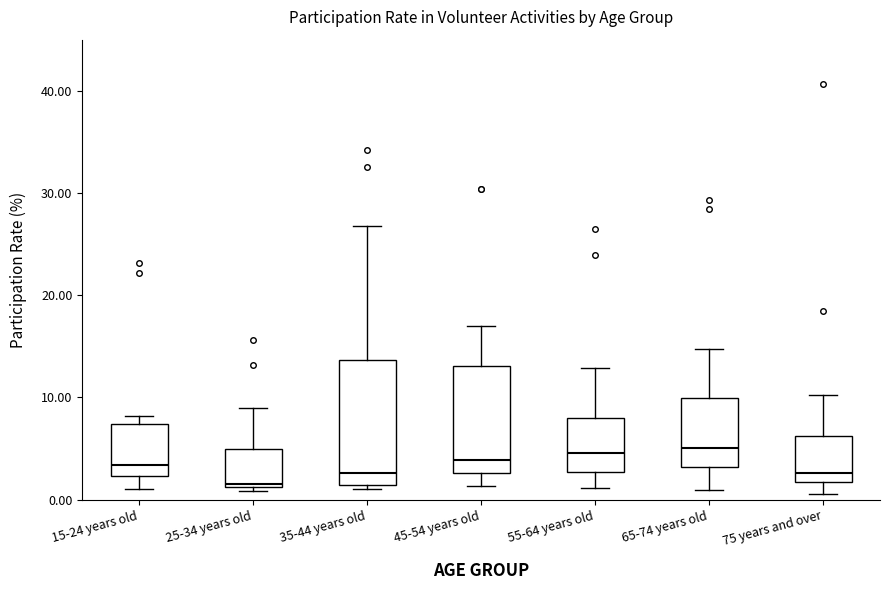

Reading left to right, read every box against the y-axis: the position of its median line, the range the box covers, and the ends of its whiskers. The values are not printed on the chart, so give them approximately, as read against the axis.

15-24 years old: median 3, box 2 to 7, whiskers 1 to 8
25-34 years old: median 2, box 1 to 5, whiskers 1 (just below the box's lower edge) to 9
35-44 years old: median 3, box 1 to 14, whiskers 1 (just below the box's lower edge) to 27
45-54 years old: median 4, box 3 to 13, whiskers 1 to 17
55-64 years old: median 5, box 3 to 8, whiskers 1 to 13
65-74 years old: median 5, box 3 to 10, whiskers 1 to 15
75 years and over: median 3, box 2 to 6, whiskers 1 to 10